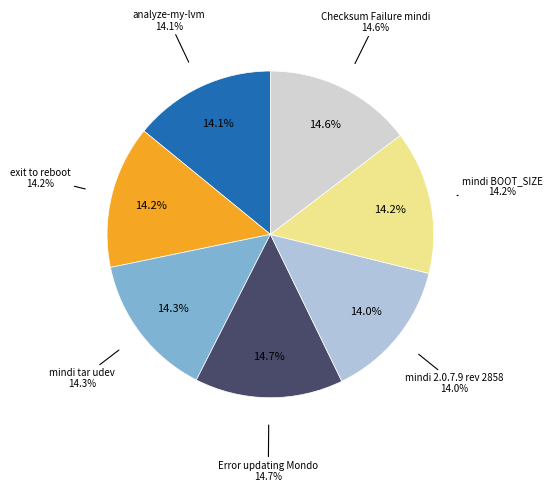

To the nearest percent, what is the average slice percentage?

14%